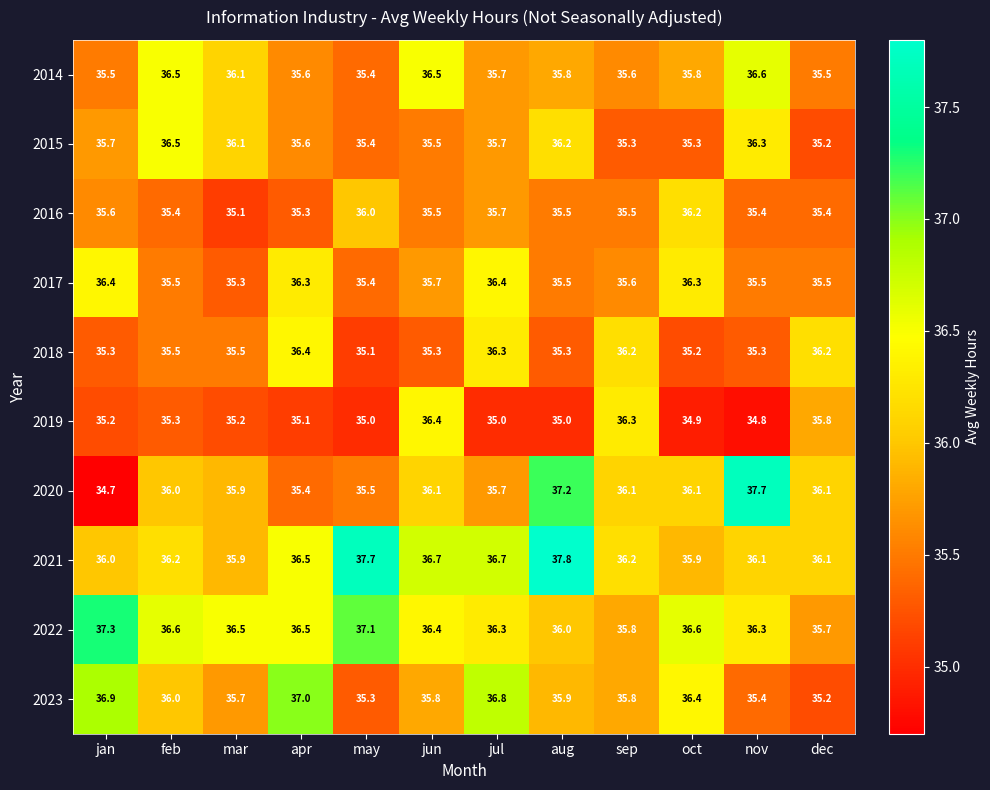

Where is 2023 nearest to the value 36?

feb